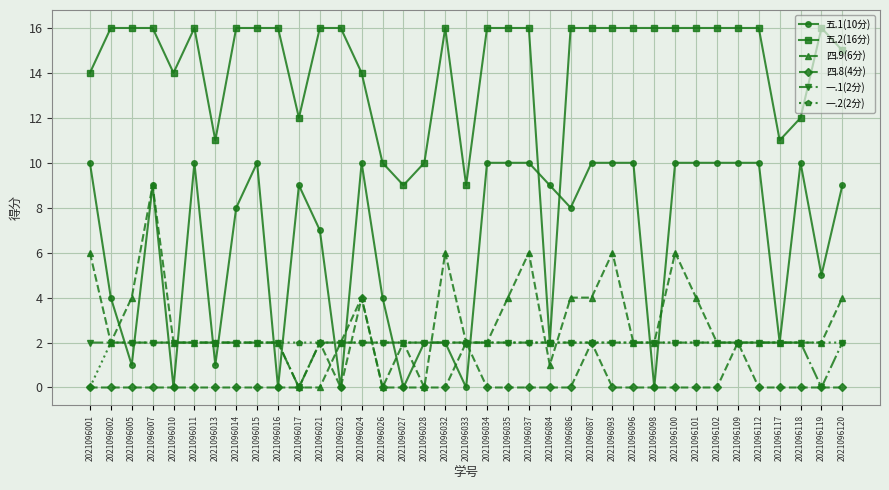

What is the sum of all 五.1(10分) values?

240